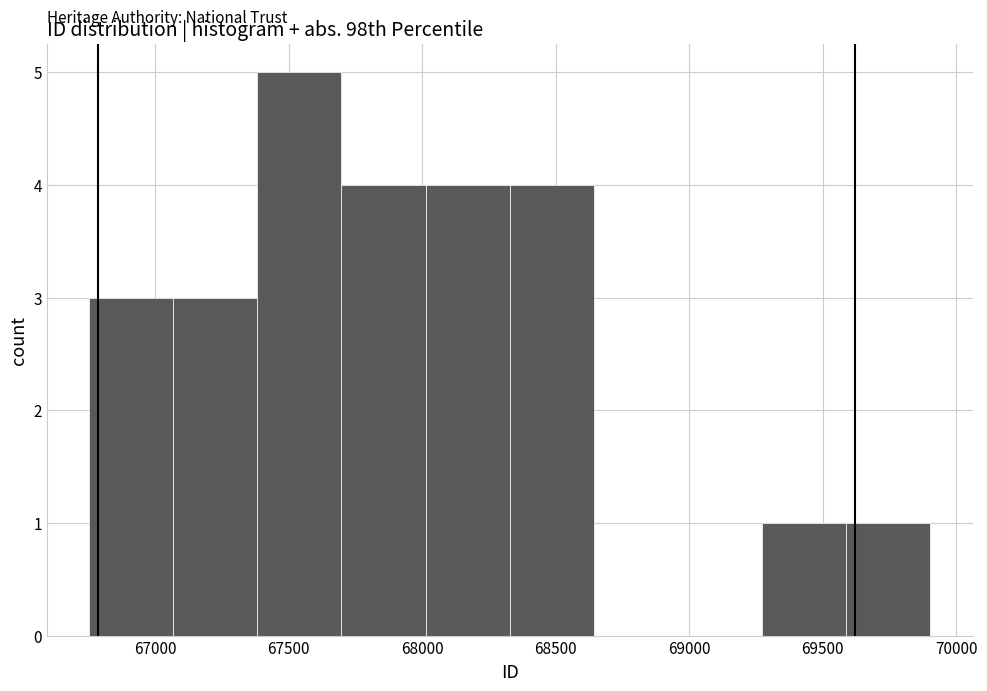

How tall is the bar that spans 68000 to 68350 on the x-axis? Neither the bar edges nor the heights are printed on the chart, so give them approximately, as read against the axes.

4